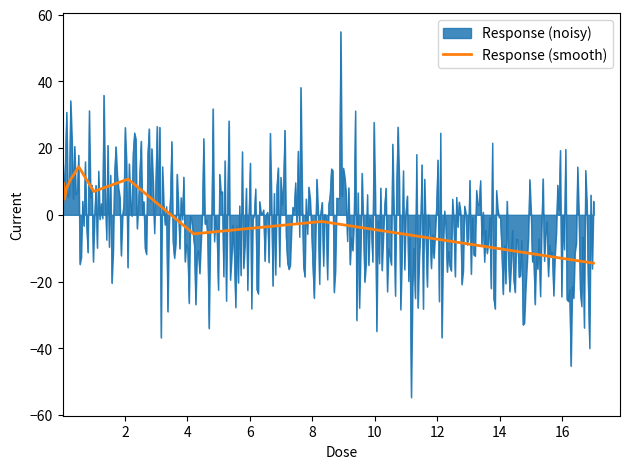

What is the lowest value of the Response (smooth) series?

-14.5